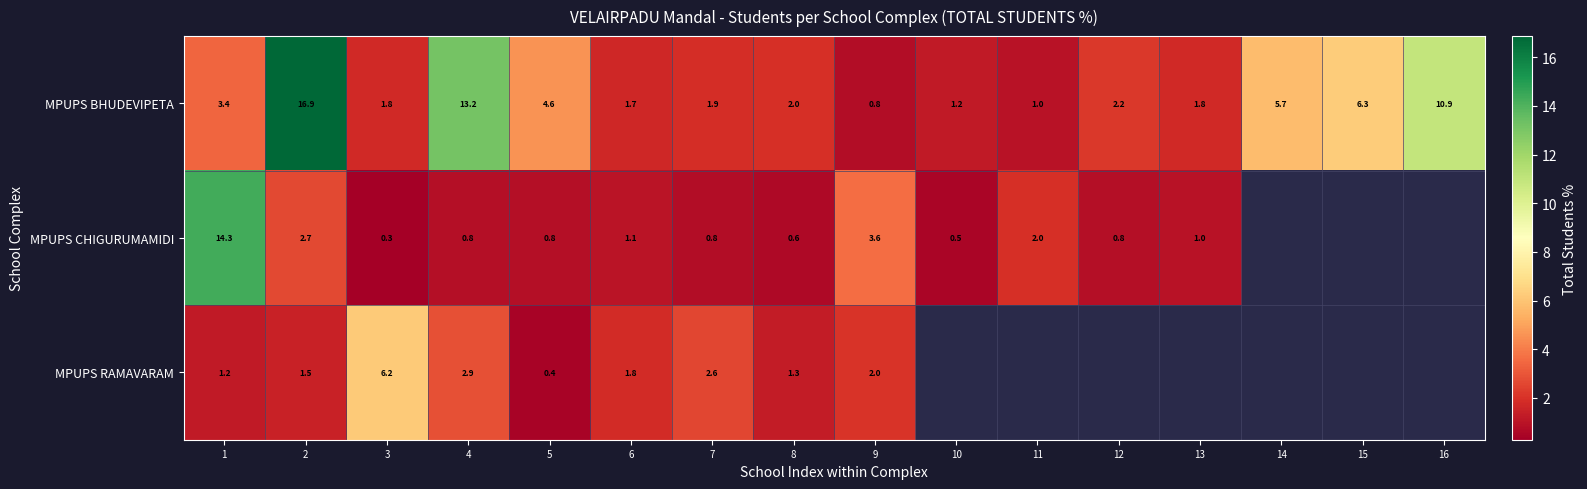

Is the value of MPUPS BHUDEVIPETA at 5 greater than the value of MPUPS CHIGURUMAMIDI at 9?

Yes